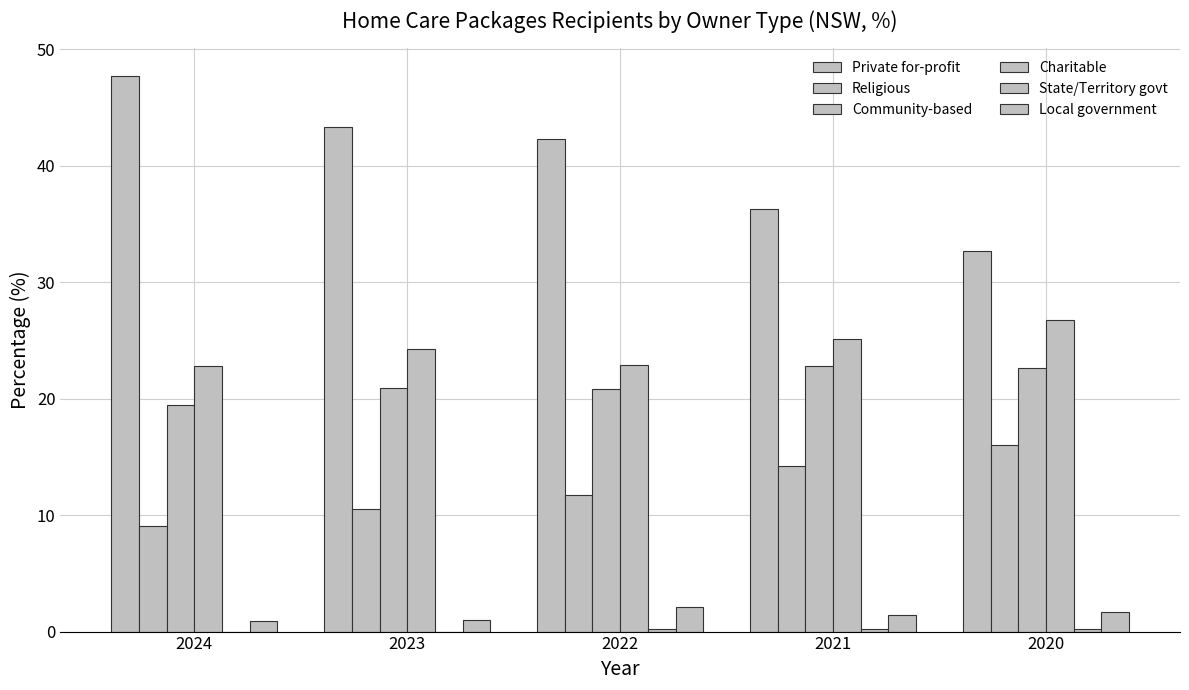

Between 2023 and 2024, which is larger?

2024